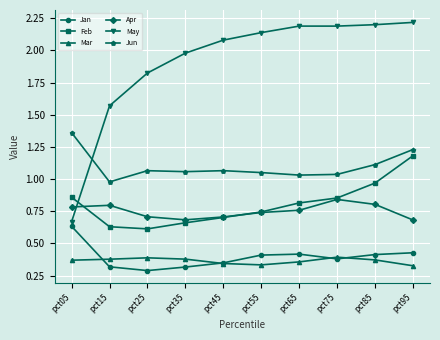

At which category does Jun reach its first local valley?

pct15